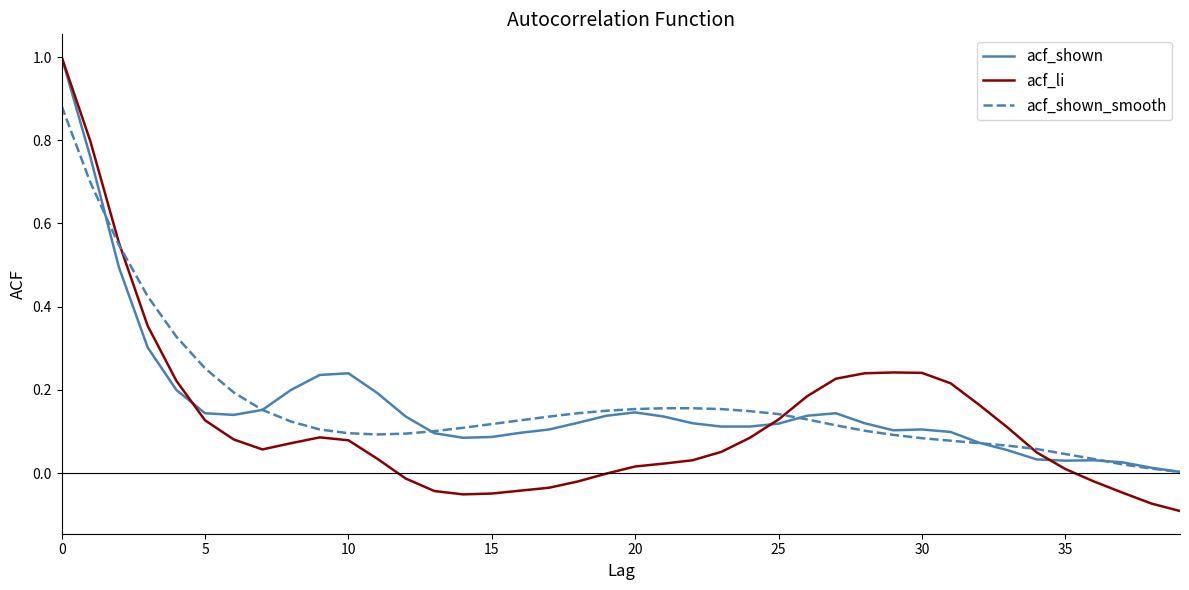

Which series has the widest spread of values?

acf_li